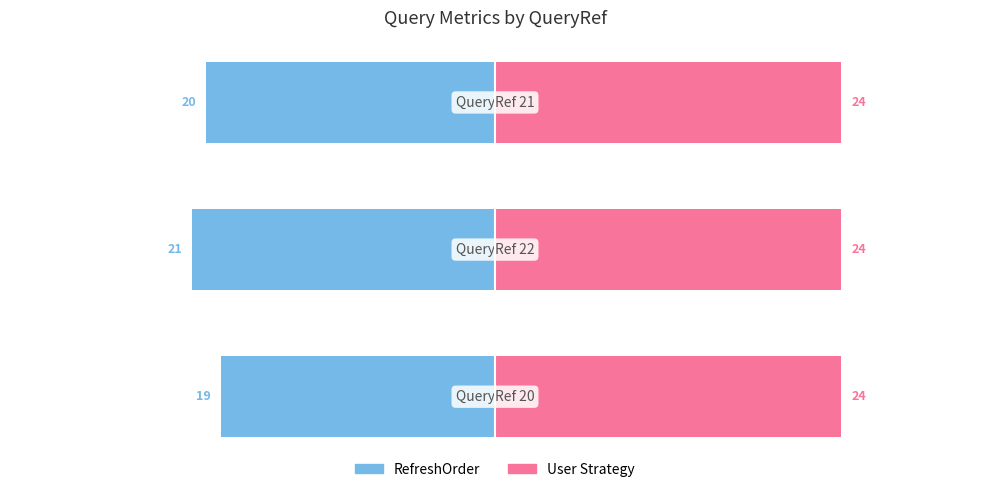

List the series in order of their peak value, lowest first.

RefreshOrder, User Strategy